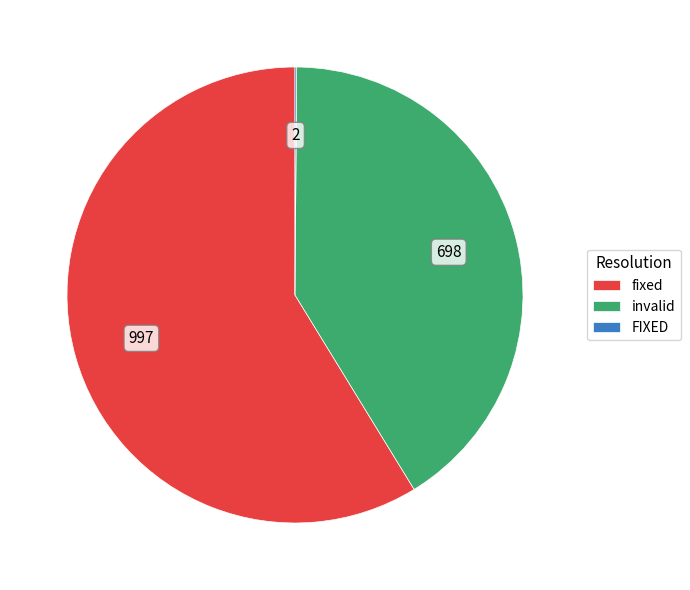

Does fixed represent more than half of the total?

Yes